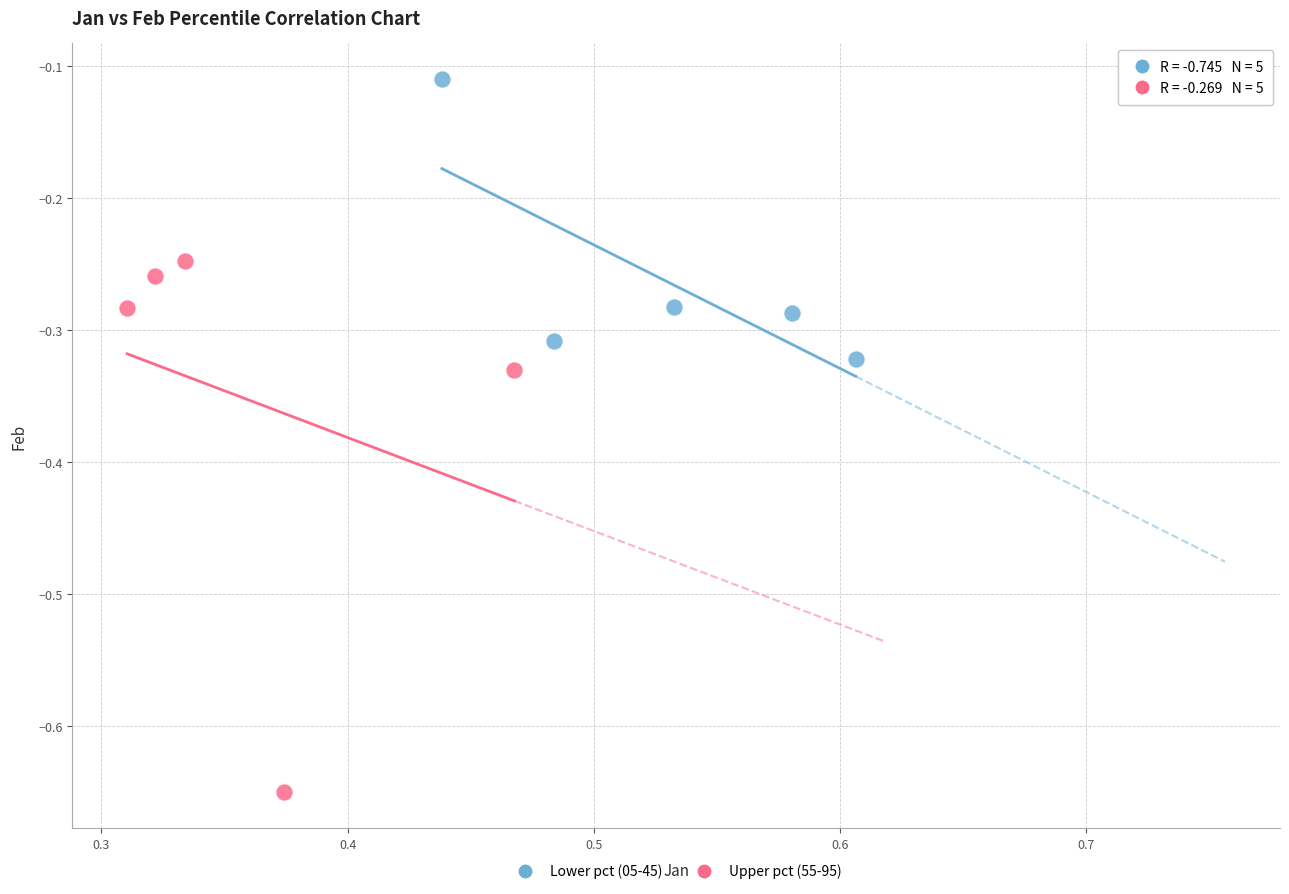

Which series contains the highest Y value?

Lower pct (05-45)